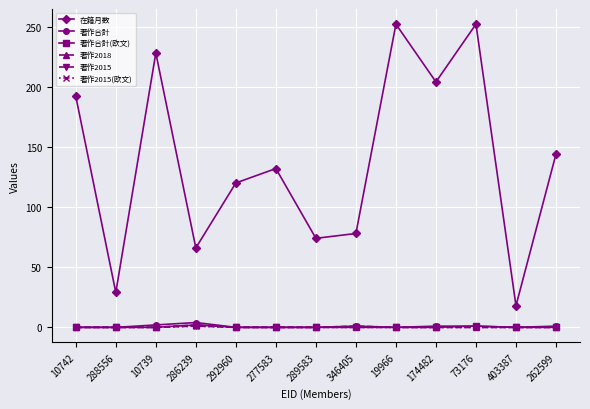

Does the chart have visible grid lines?

Yes